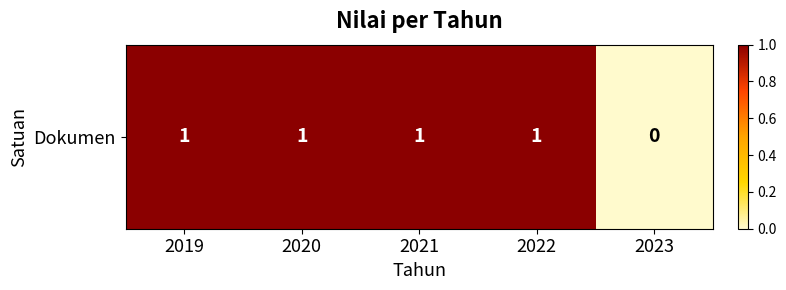

At which category does the chart reach its minimum across all series?

2023